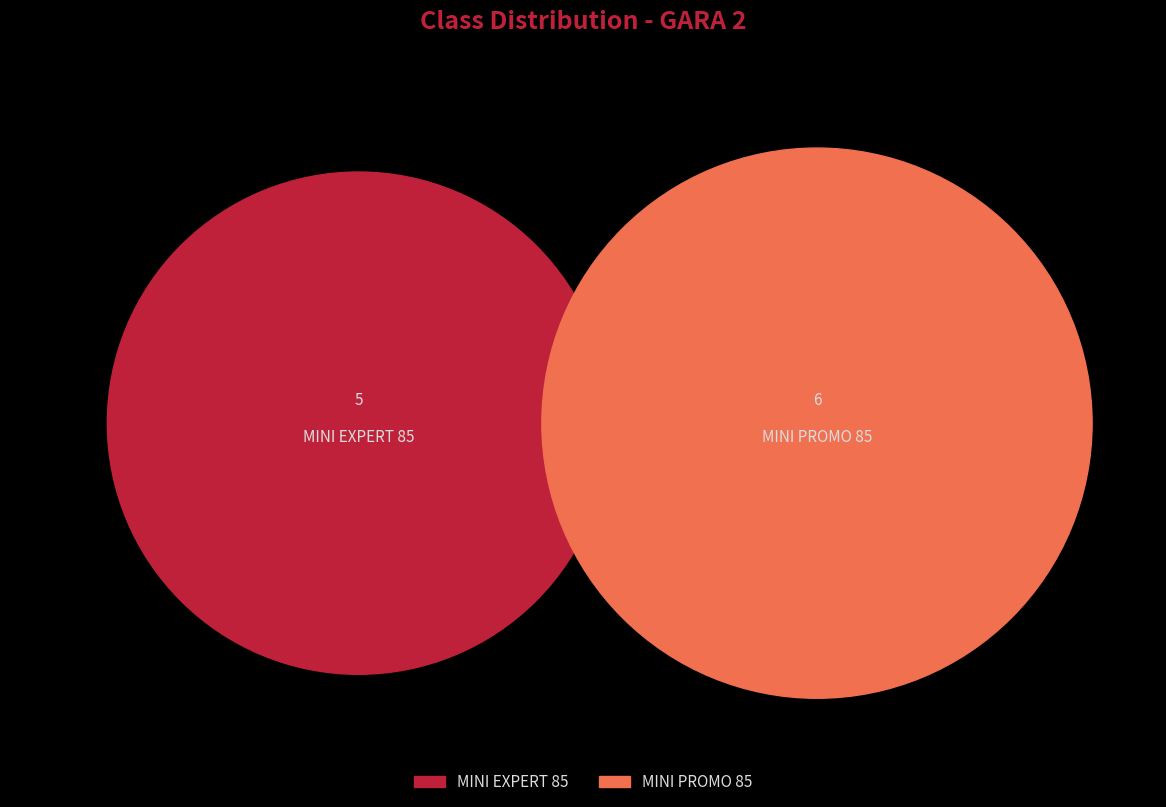

What is the largest slice in the pie chart?

MINI PROMO 85